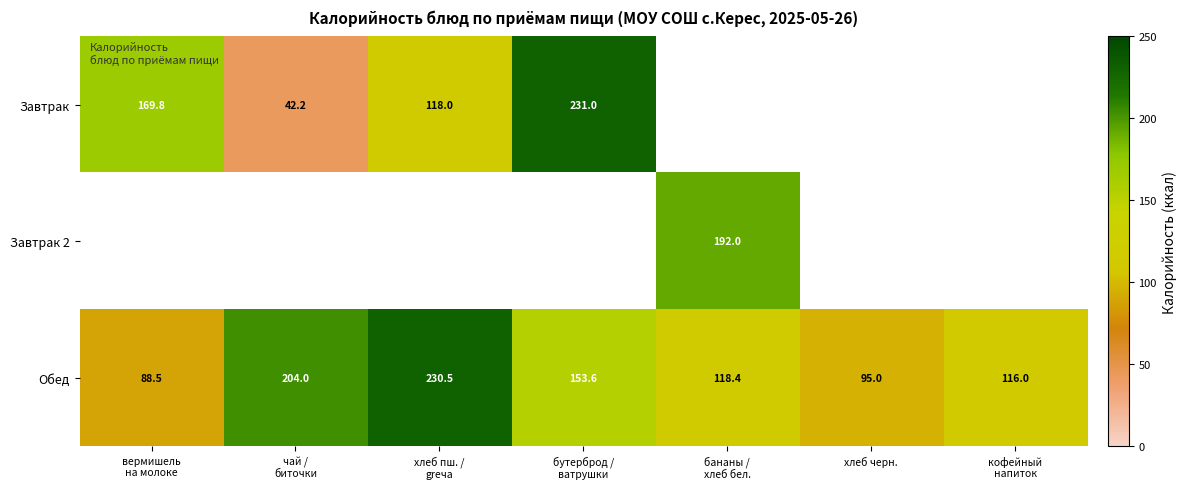

What is the average value of the Обед series?

143.7